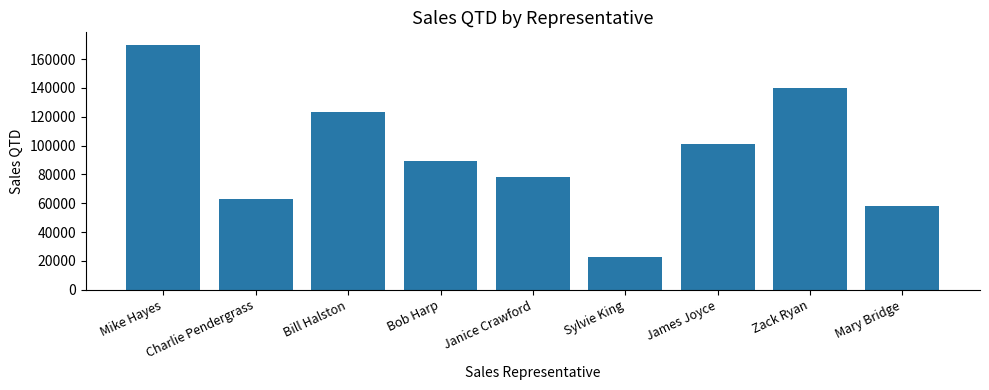

How many data points are less than 89000?

4